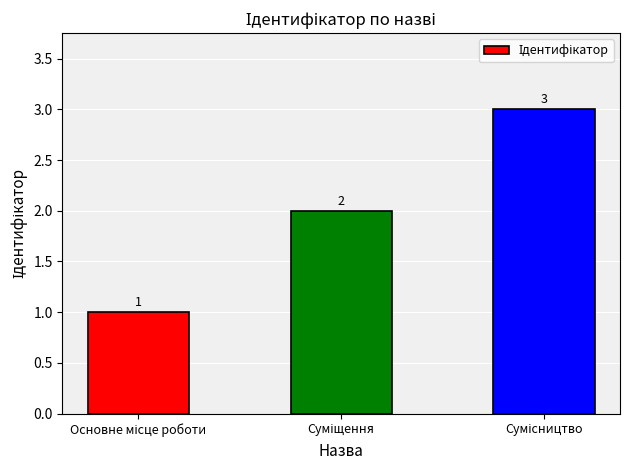

How many values are below 2?

1